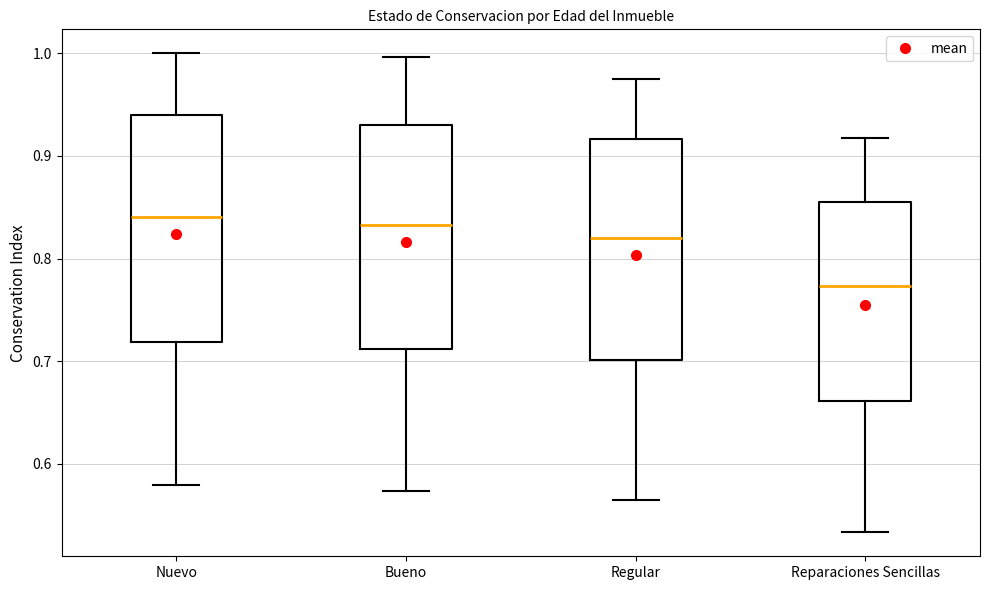

Reading left to right, read every box against the y-axis: the position of its median line, the range the box covers, and the ends of its whiskers. The values are not printed on the chart, so give them approximately, as read against the axis.

Nuevo: median 0.84, box 0.72 to 0.94, whiskers 0.58 to 1.00
Bueno: median 0.83, box 0.71 to 0.93, whiskers 0.57 to 1.00
Regular: median 0.82, box 0.70 to 0.92, whiskers 0.57 to 0.97
Reparaciones Sencillas: median 0.77, box 0.66 to 0.86, whiskers 0.53 to 0.92